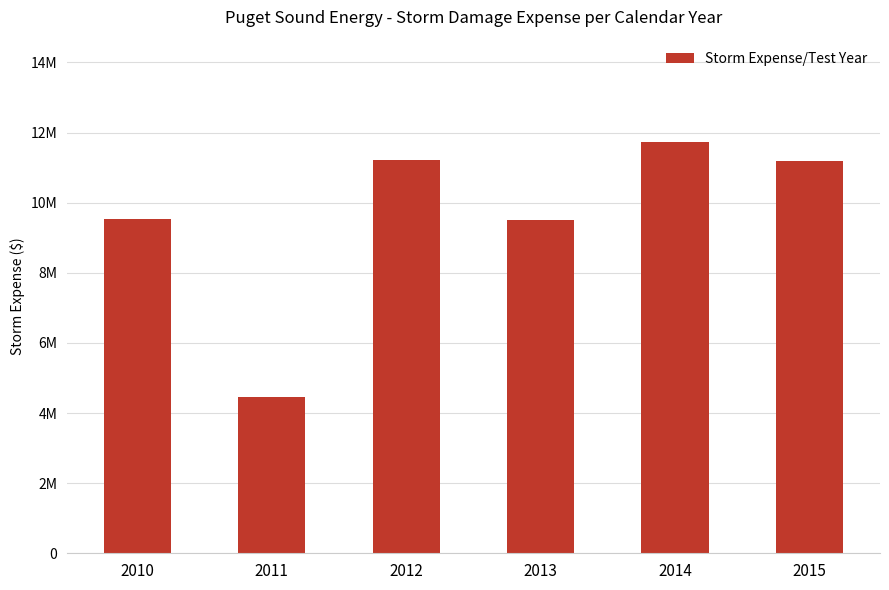

What value does the data have at 2013?

9496126.1